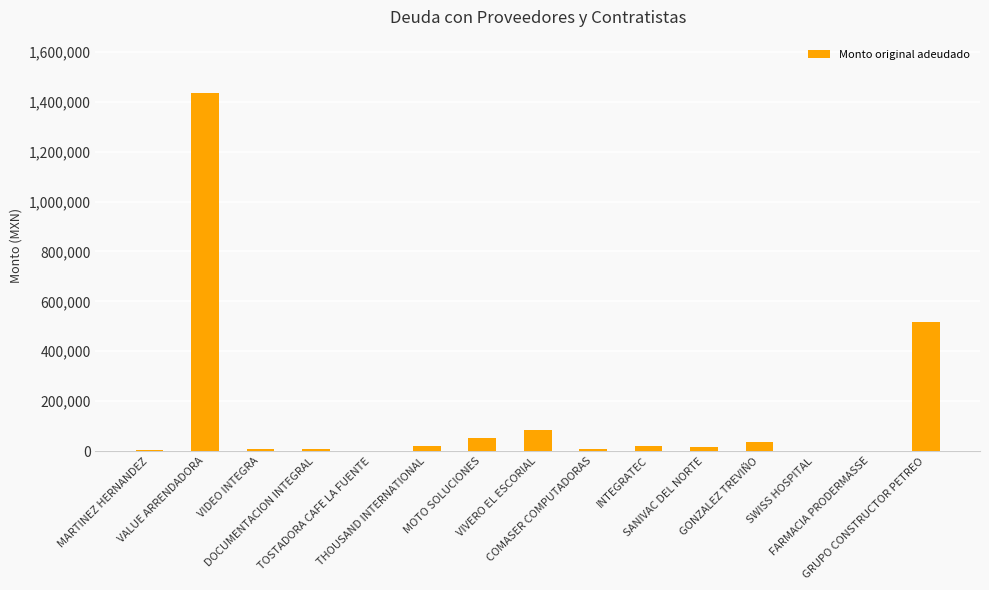

What is the maximum value shown in the chart?

1433520.2